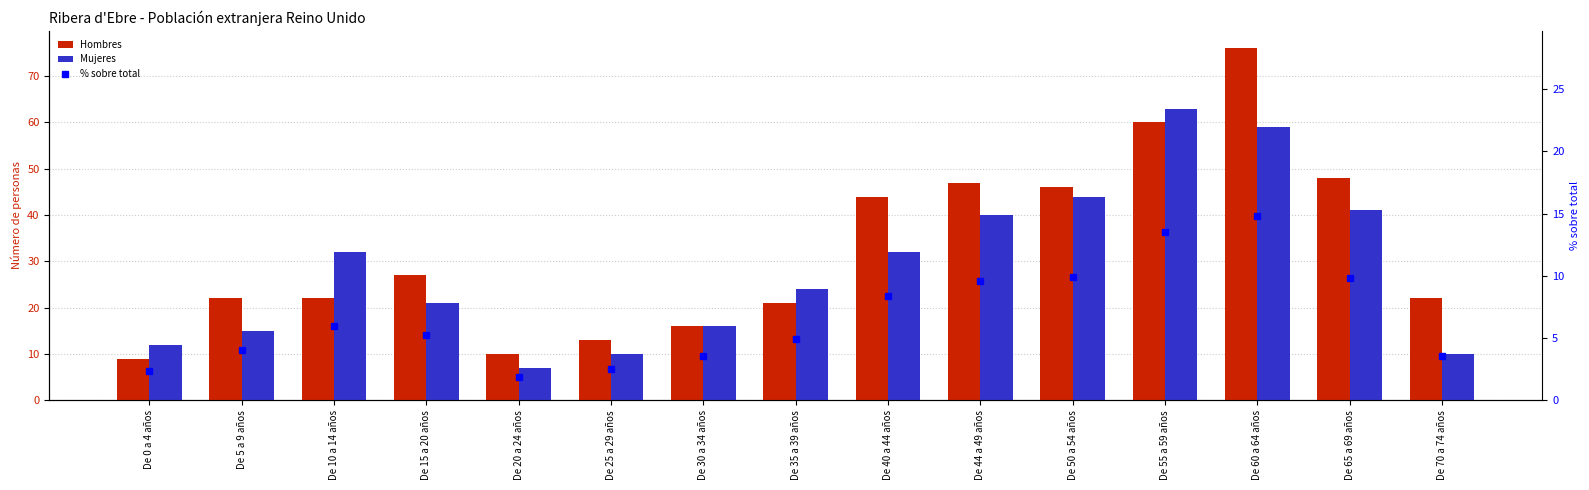

Rank the categories by Mujeres value from lowest to highest.

De 20 a 24 años, De 25 a 29 años, De 70 a 74 años, De 0 a 4 años, De 5 a 9 años, De 30 a 34 años, De 15 a 20 años, De 35 a 39 años, De 10 a 14 años, De 40 a 44 años, De 44 a 49 años, De 65 a 69 años, De 50 a 54 años, De 60 a 64 años, De 55 a 59 años